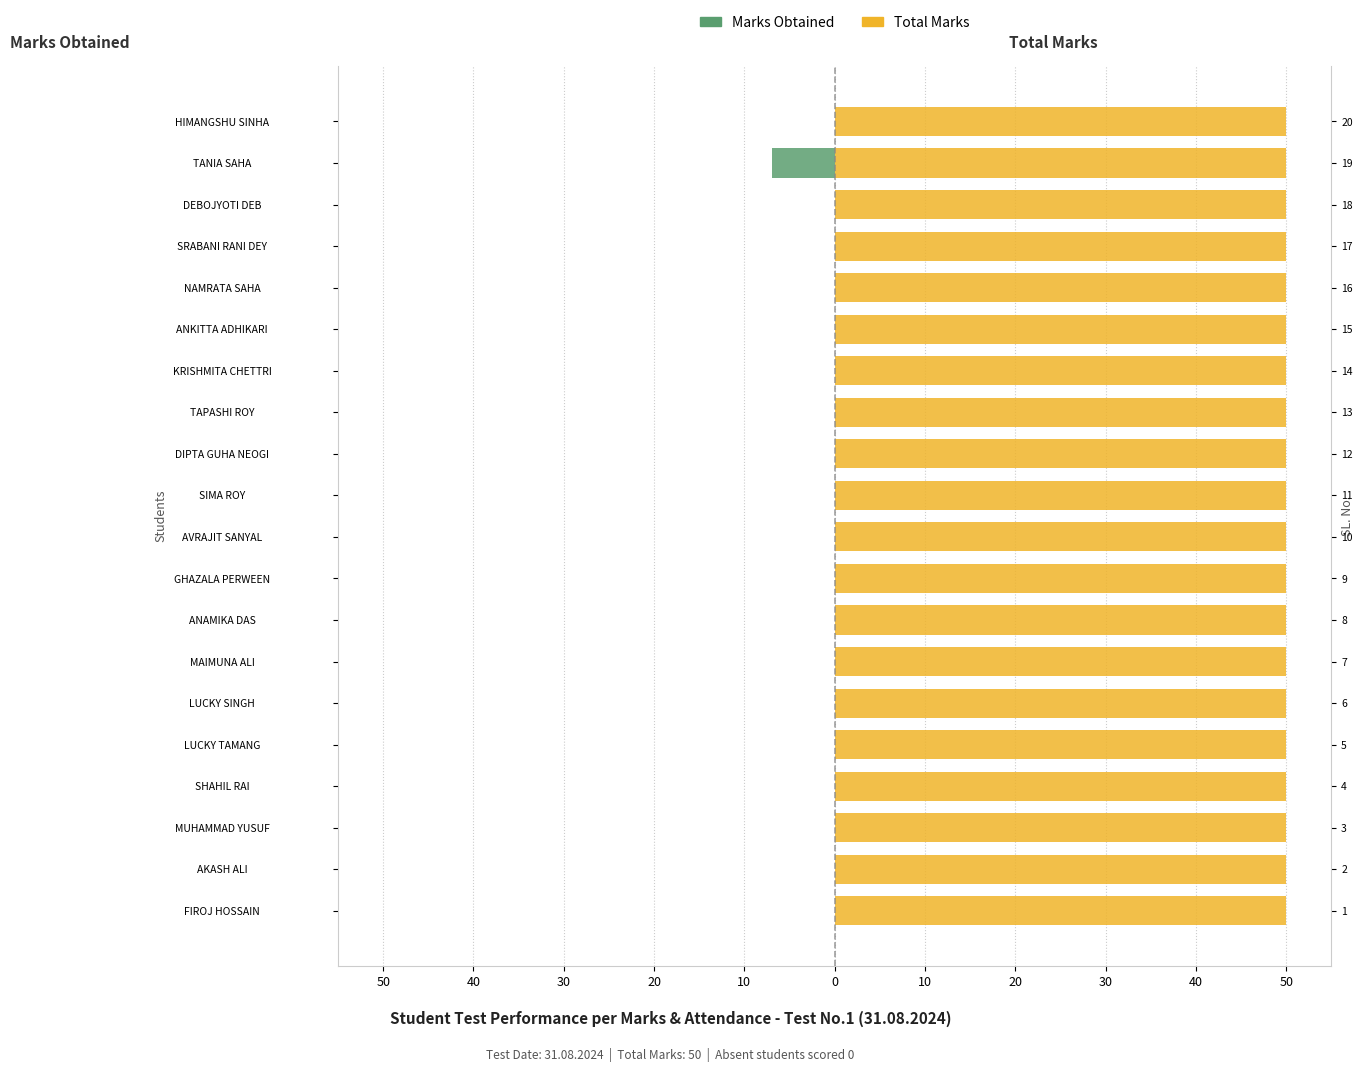

What are all the series names shown in the legend?

Marks Obtained, Total Marks